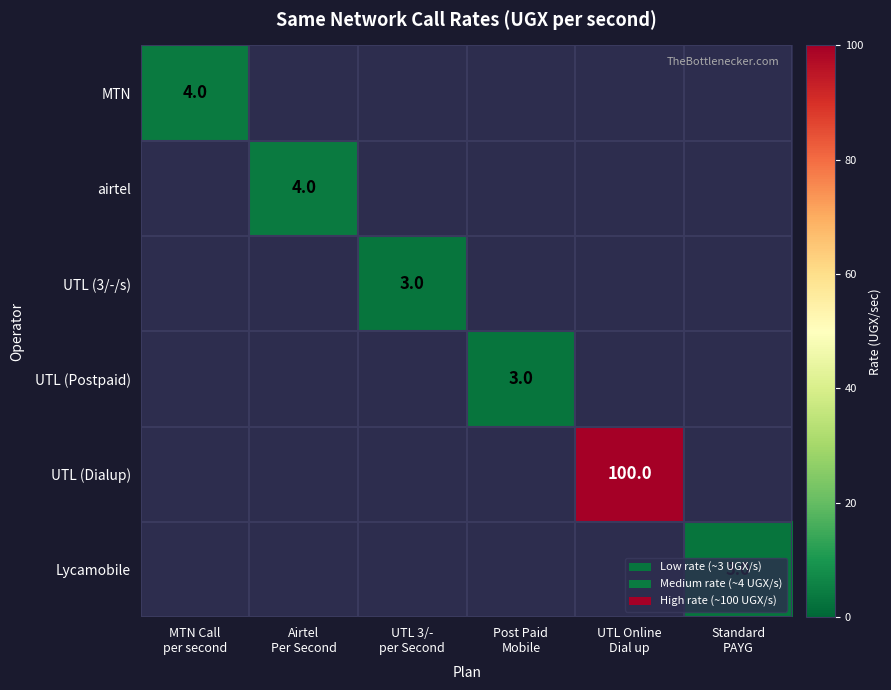

Is the value of UTL (3/-/s) at MTN Call per second greater than the value of UTL (Postpaid) at Post Paid Mobile?

No